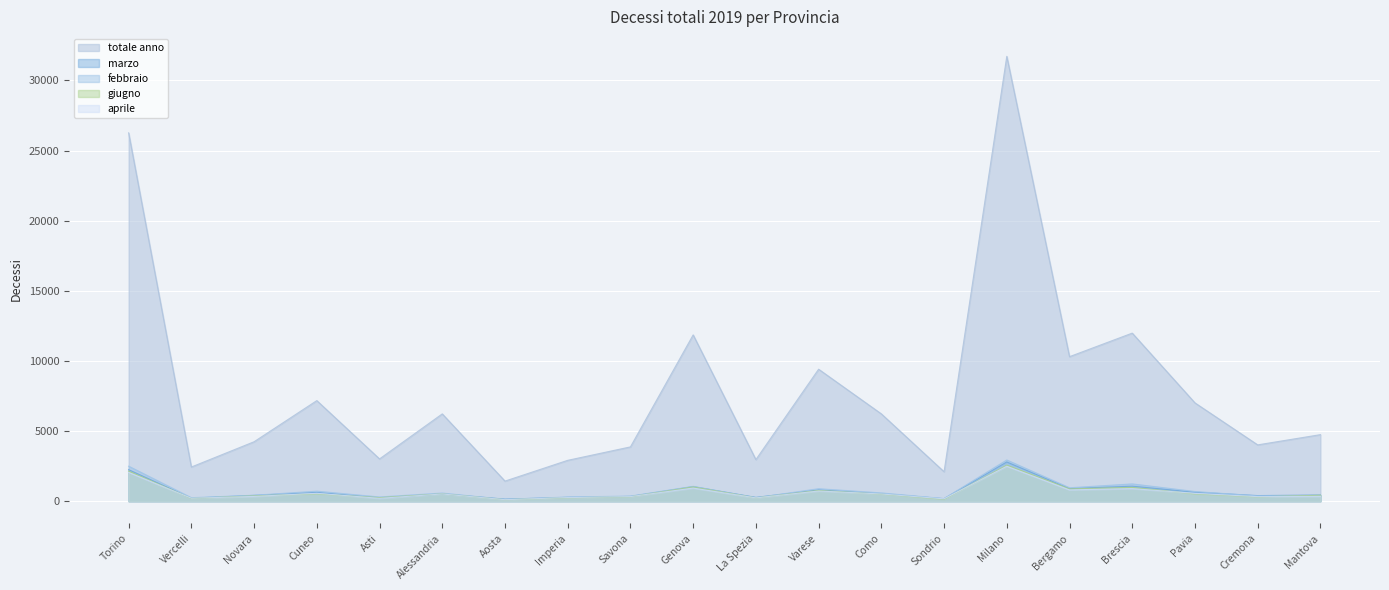

Rank the series by their maximum value, from lowest to highest.

aprile, giugno, marzo, febbraio, totale anno